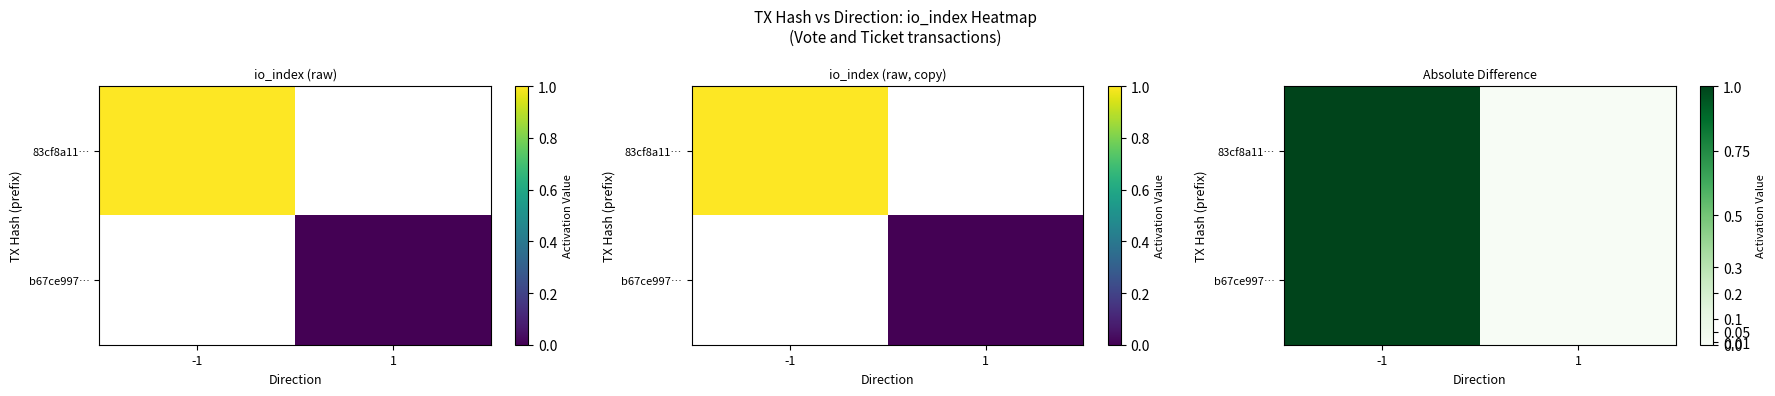

What is the difference between the 83cf8a11… values at -1 and 1?

1